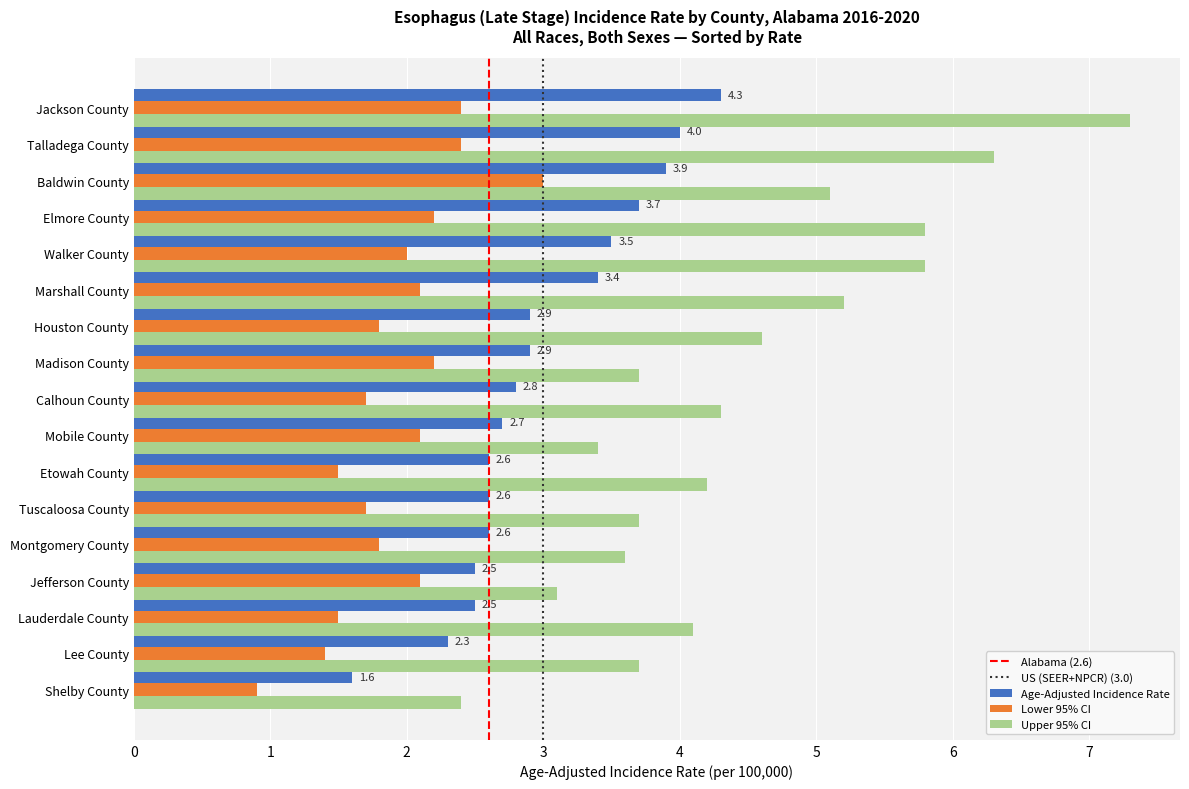

What is the spread (max minus min) of values at Tuscaloosa County?

2.0